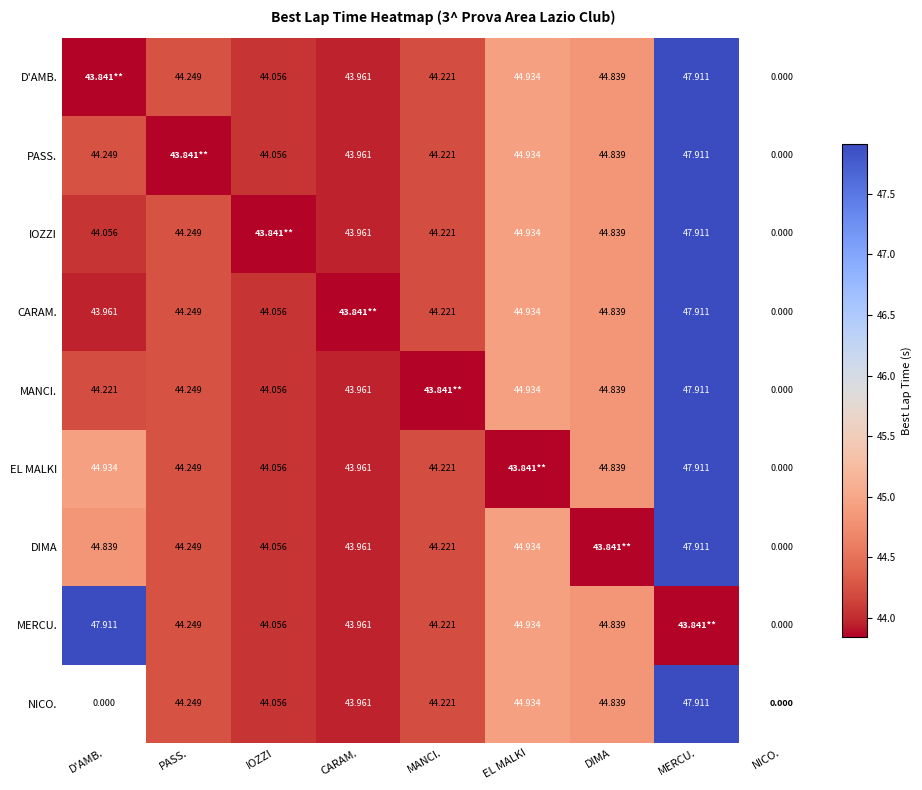

True or false: DIMA has a value of 44.0 at CARAM..

True